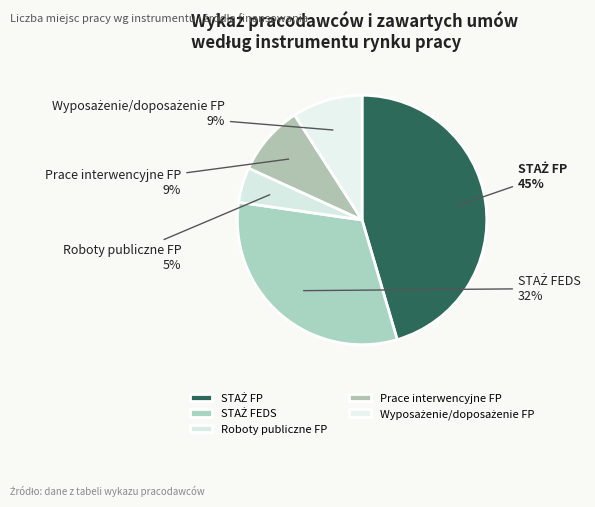

Does any single category account for the majority?

No